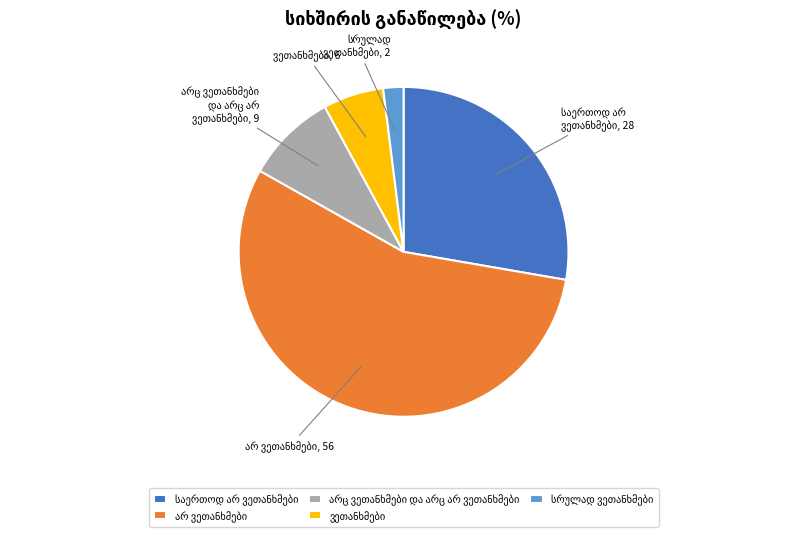

Is there a majority slice in this chart?

Yes